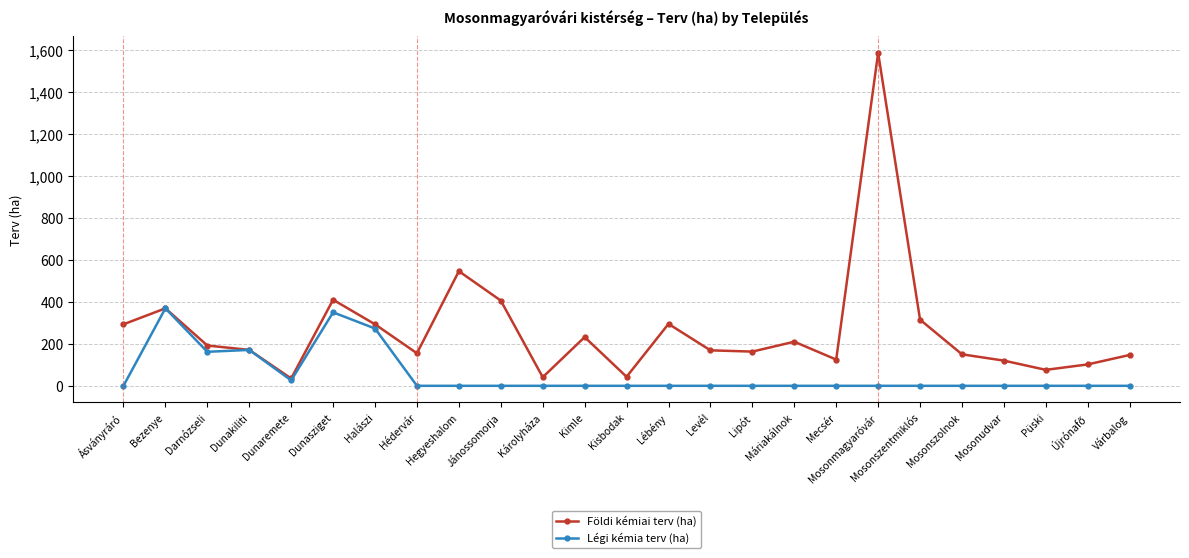

True or false: Légi kémia terv (ha) has more than 2 points higher than both neighbors.

True